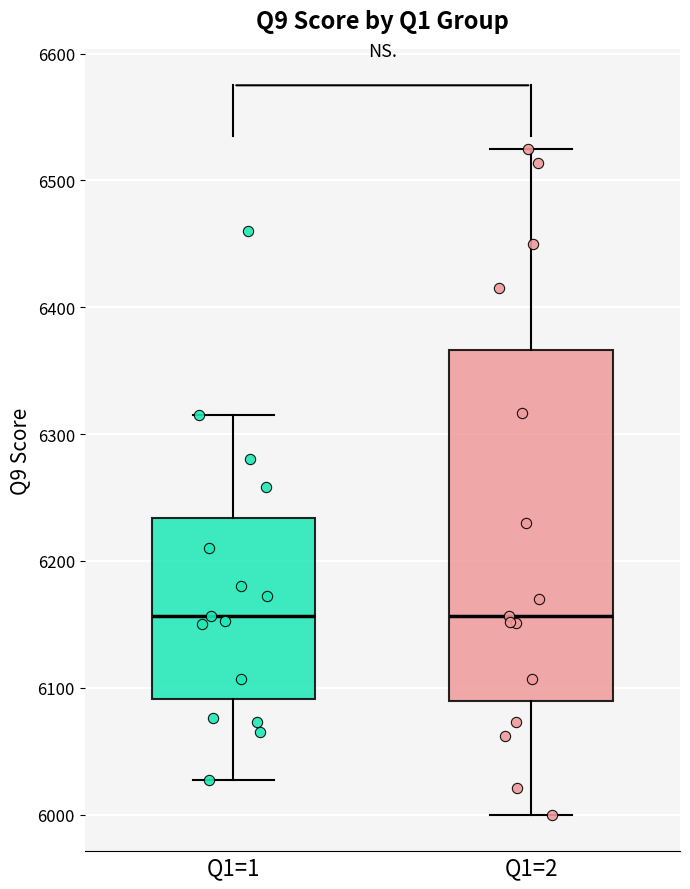

Reading left to right, transcribe this box plot: for each box, give where its median line is, the range the box spans, and where its two whiskers end, as read against the y-axis. The values are not printed on the chart, so give them approximately, as read against the axis.

Q1=1: median 6160, box 6090 to 6230, whiskers 6030 to 6320
Q1=2: median 6160, box 6090 to 6370, whiskers 6000 to 6530